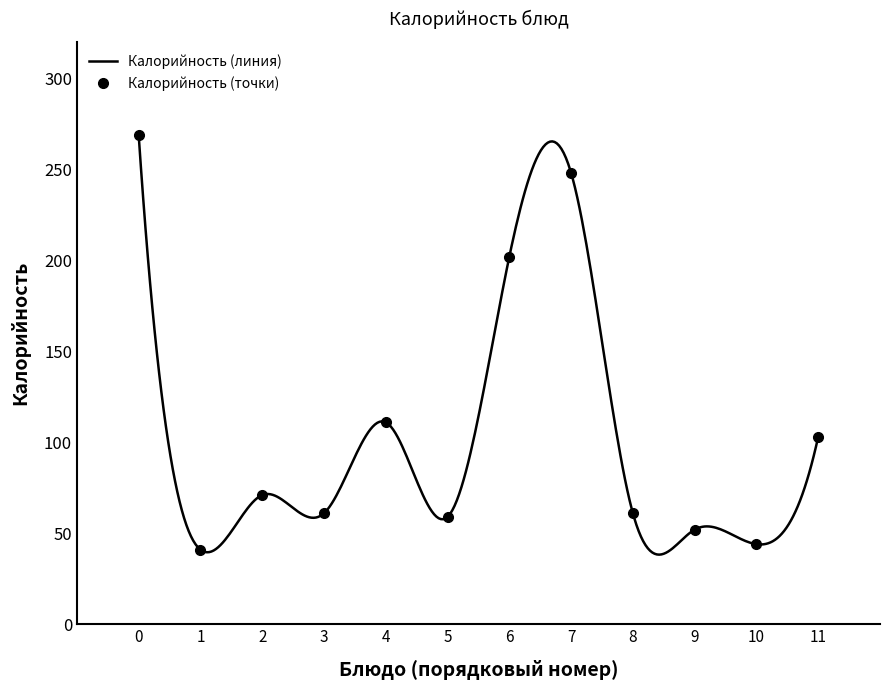

What is the average value?

110